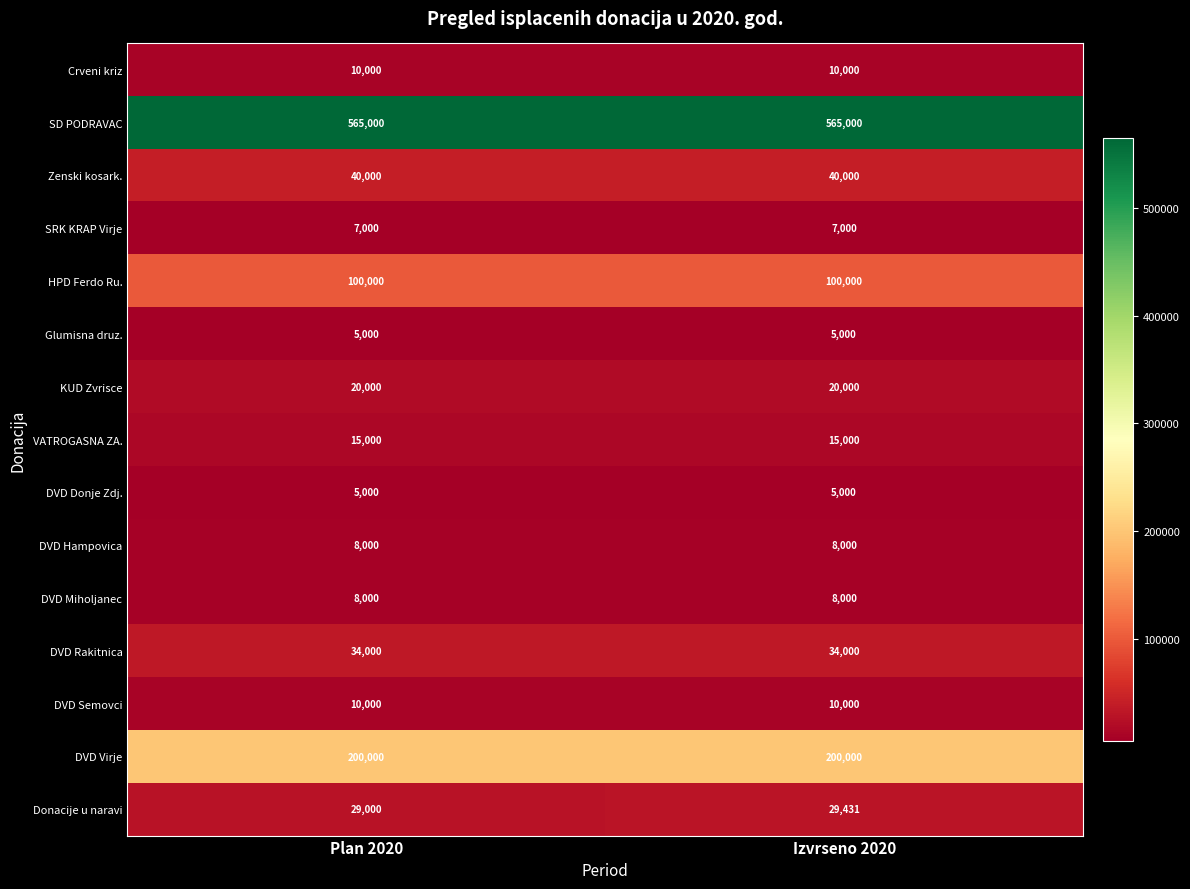

The value of DVD Hampovica at Plan 2020 is 8000. True or false?

True